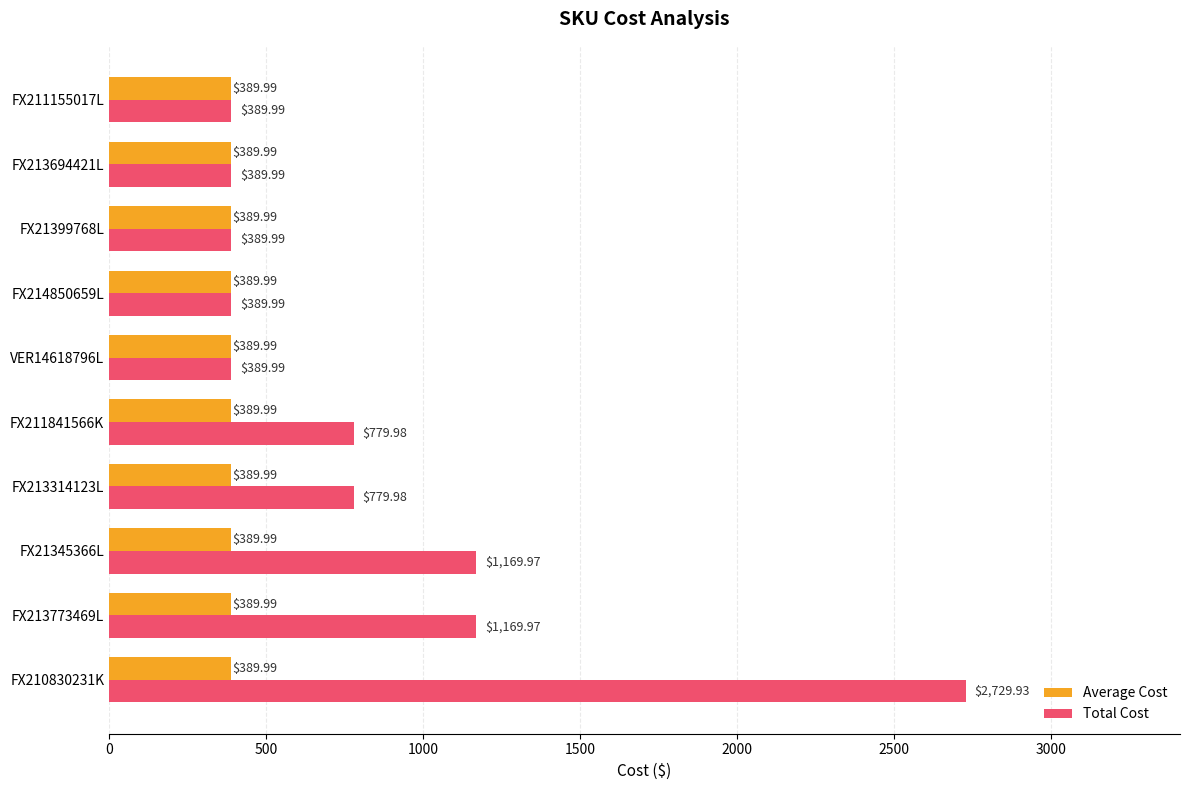

Which series has the largest range (max minus min)?

Total Cost